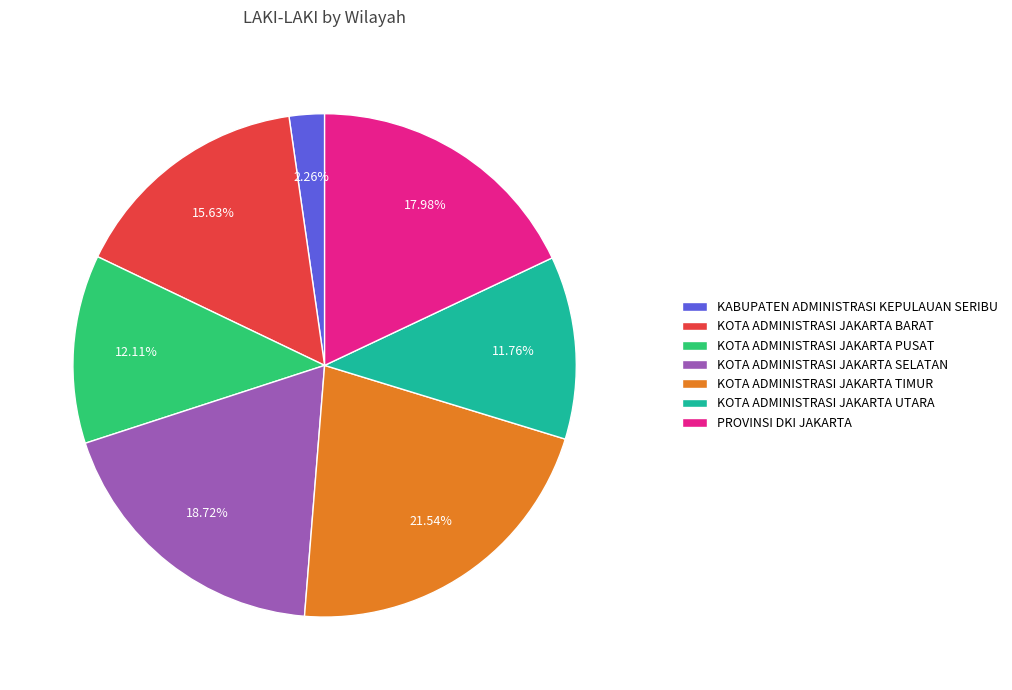

The PROVINSI DKI JAKARTA slice represents 18% of the pie. True or false?

True